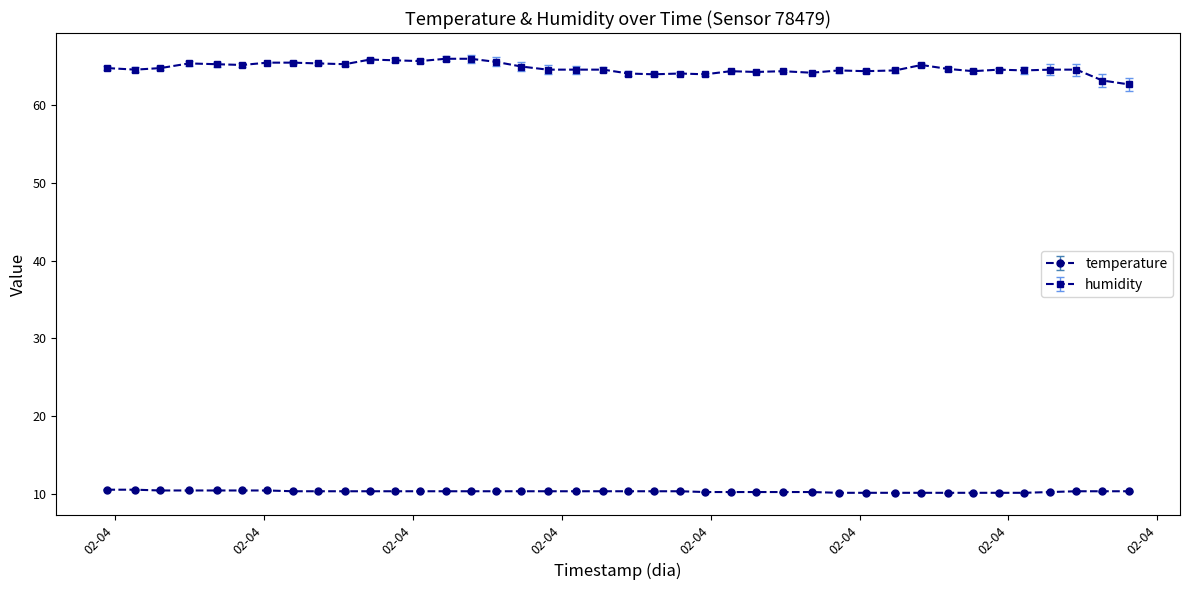

What are all the series names shown in the legend?

temperature, humidity